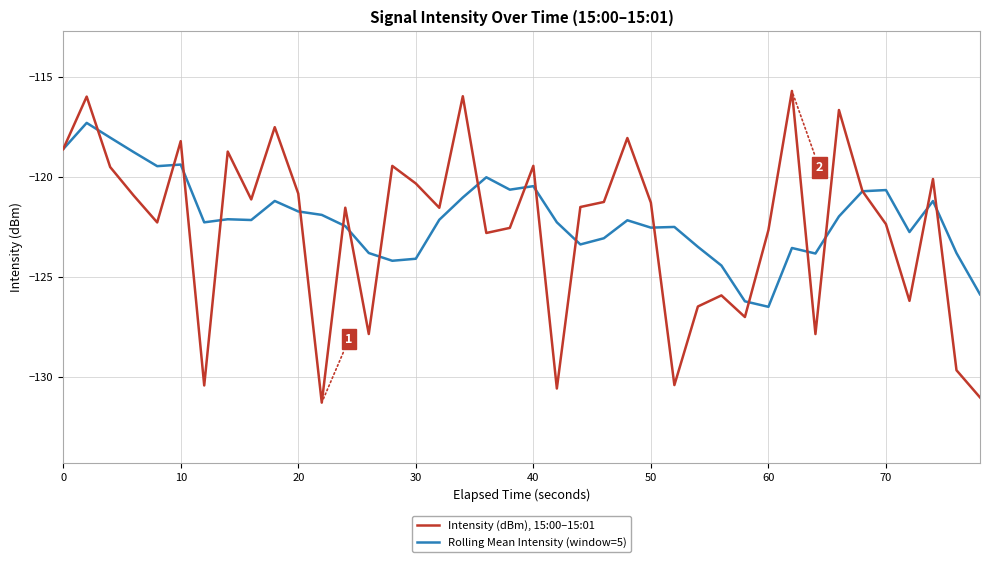

What is the maximum value for Rolling Mean Intensity (window=5)?

-117.3